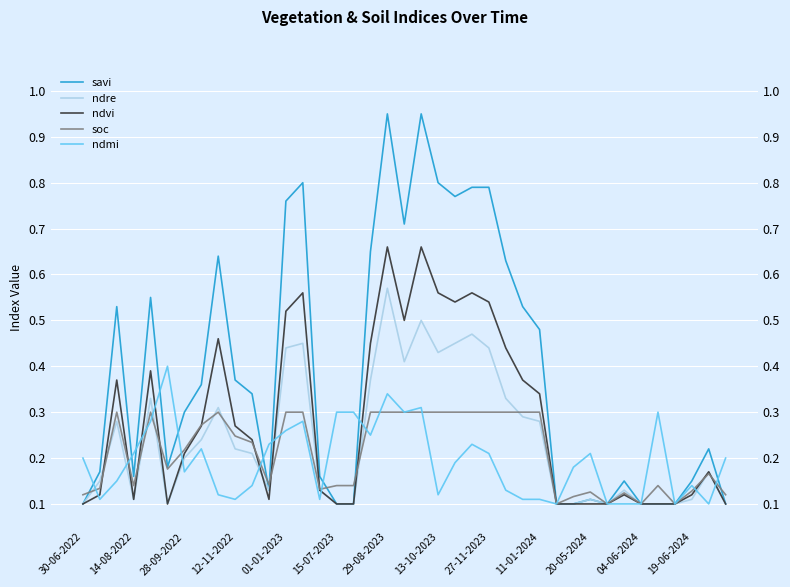

Is this an area chart (filled region under the line)?

No